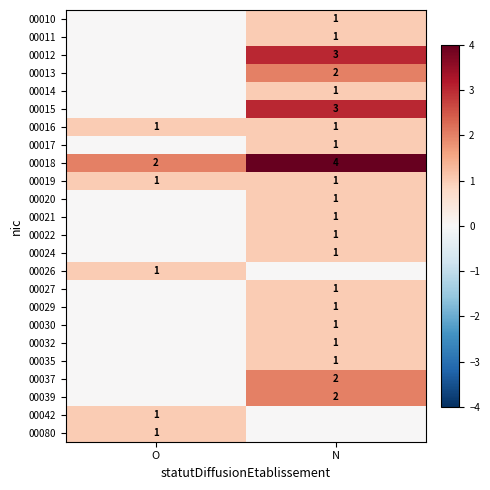

True or false: 00080 has a value of 1 at O.

True